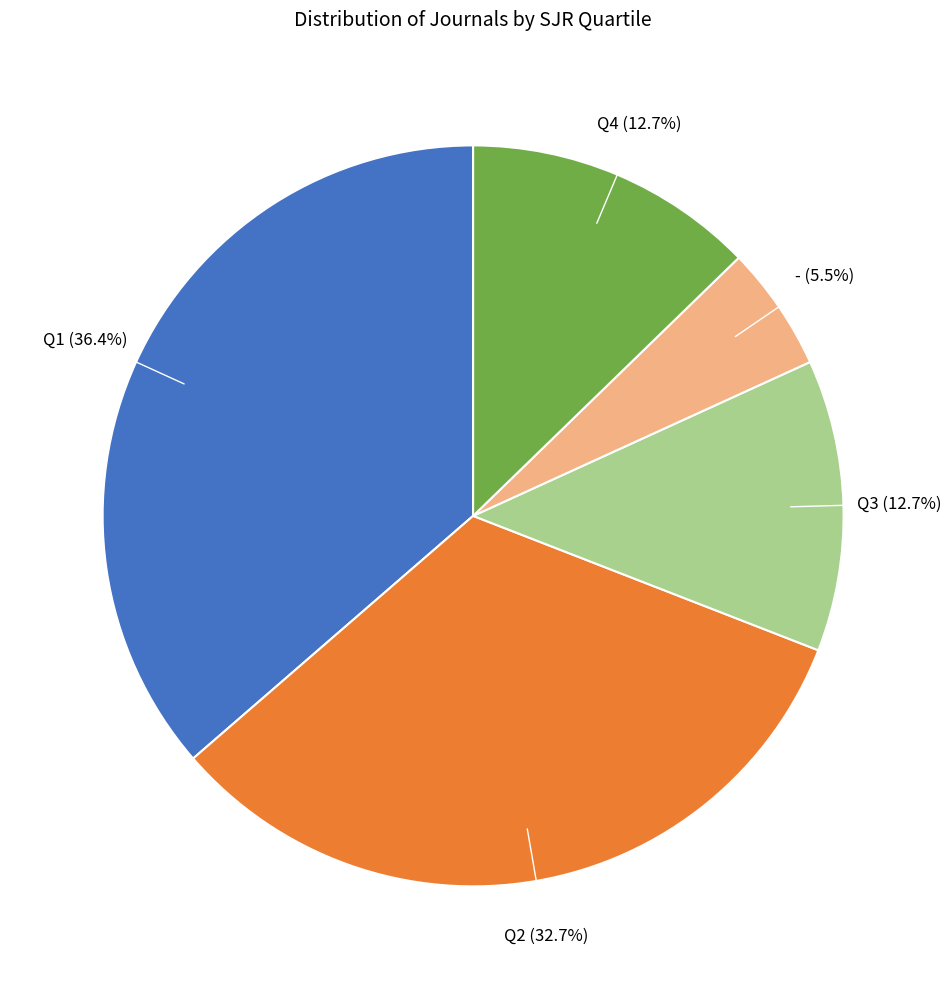

Is Q1 the majority of the pie?

No